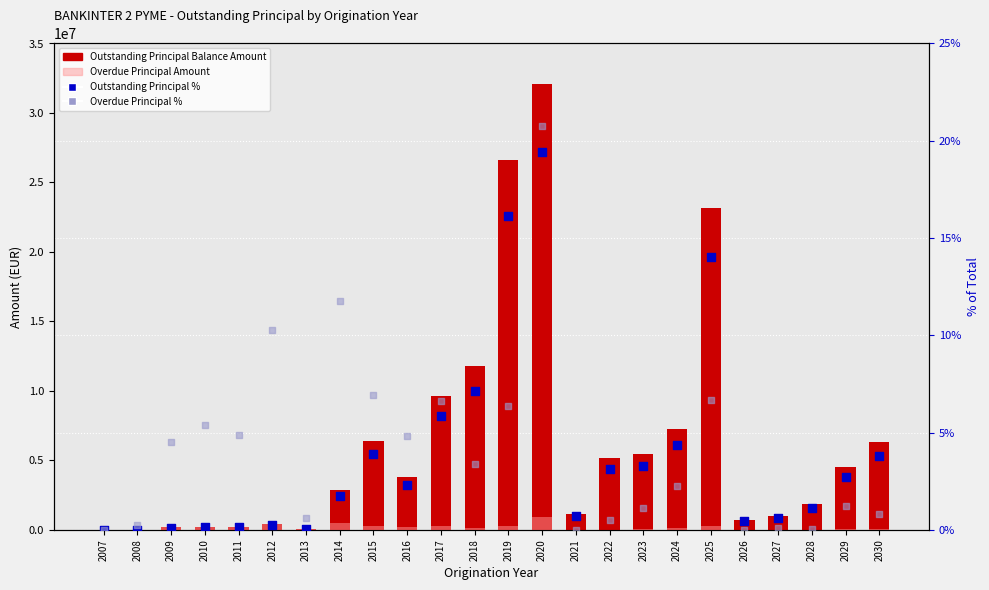

At how many categories does at least one series exceed 1962990?

13